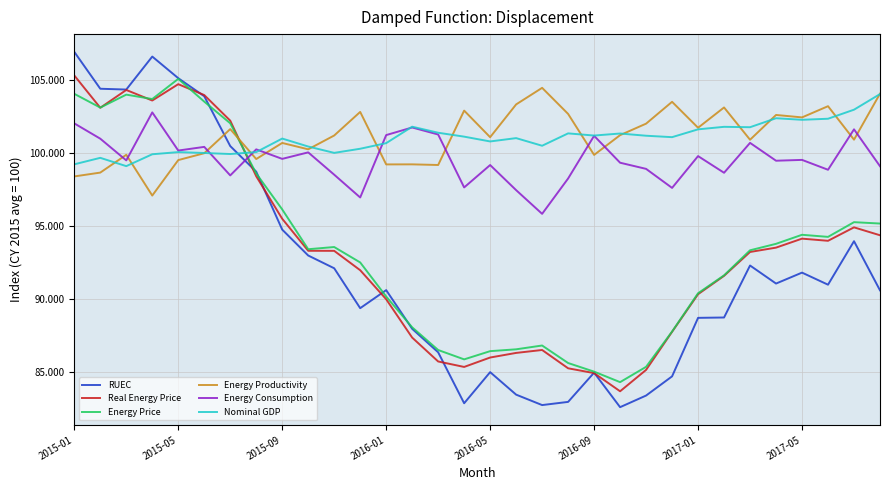

How many times do Energy Price and Energy Productivity cross each other?

1